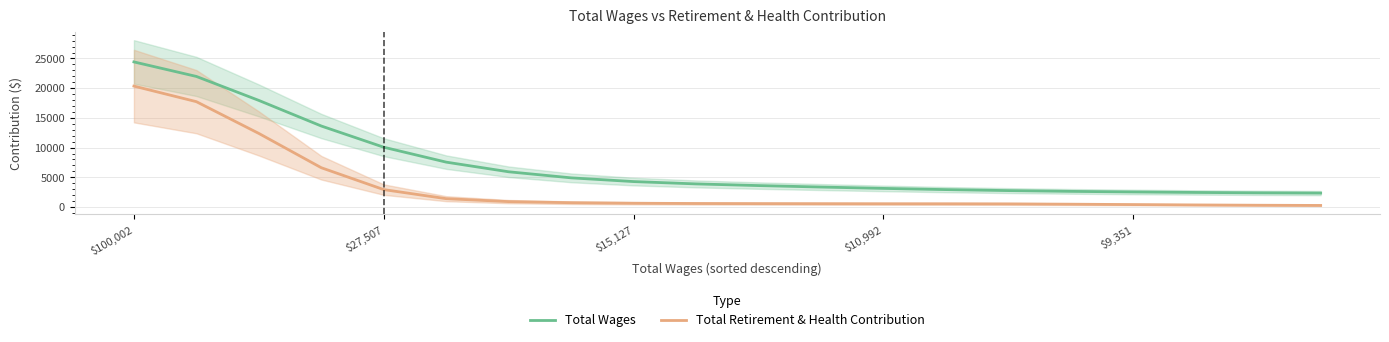

True or false: Total Retirement & Health Contribution and Total Wages cross at least once.

False